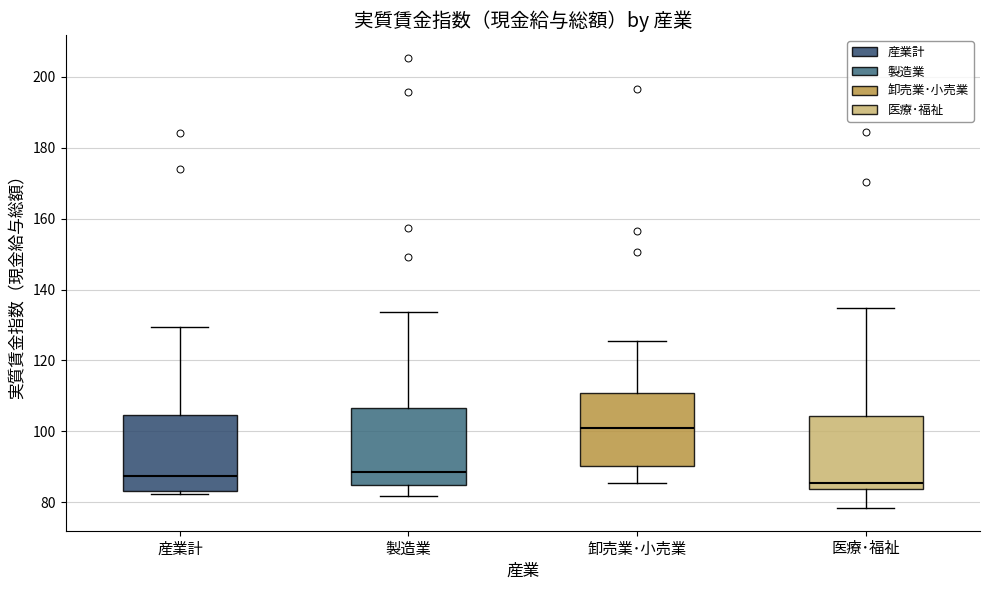

Reading left to right, transcribe this box plot: for each box, give where its median line is, the range the box spans, and where its two whiskers end, as read against the y-axis. The values are not printed on the chart, so give them approximately, as read against the axis.

産業計: median 88, box 84 to 104, whiskers 82 to 130
製造業: median 88, box 84 to 106, whiskers 82 to 134
卸売業･小売業: median 100, box 90 to 110, whiskers 86 to 126
医療･福祉: median 86, box 84 to 104, whiskers 78 to 134